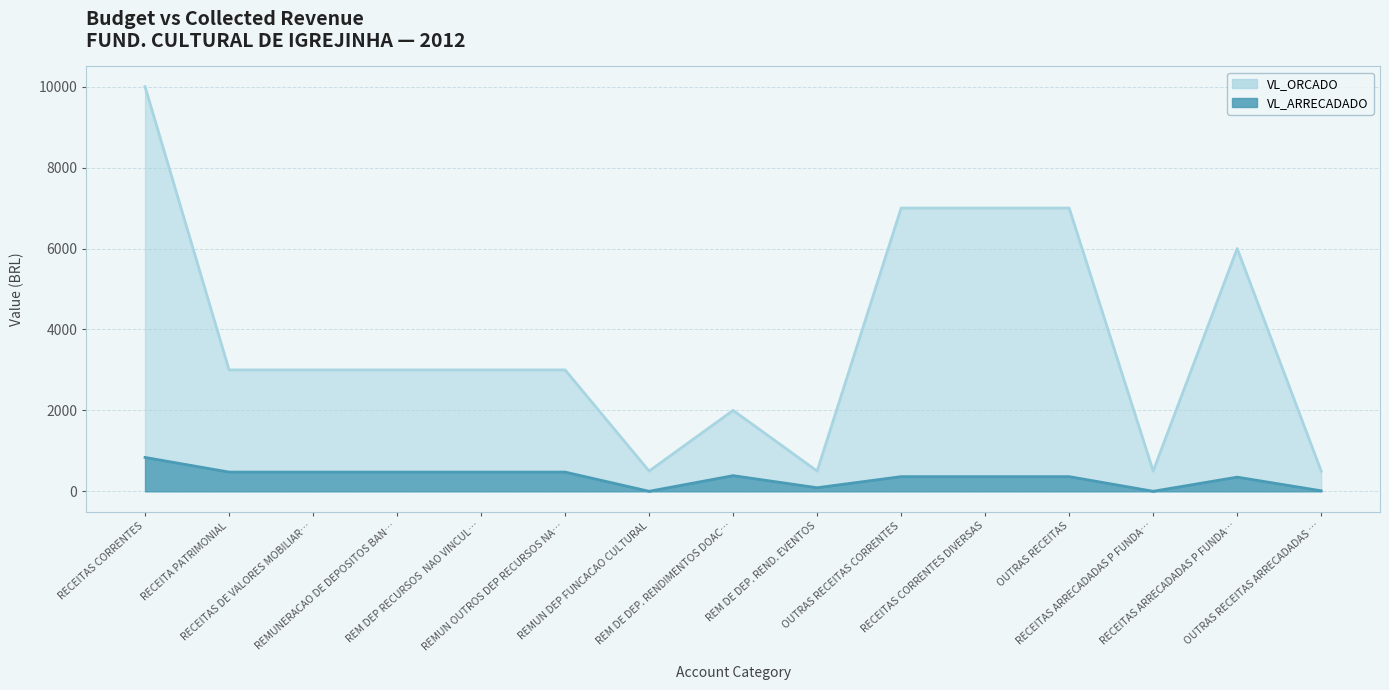

Rank the series by their maximum value, from lowest to highest.

VL_ARRECADADO, VL_ORCADO